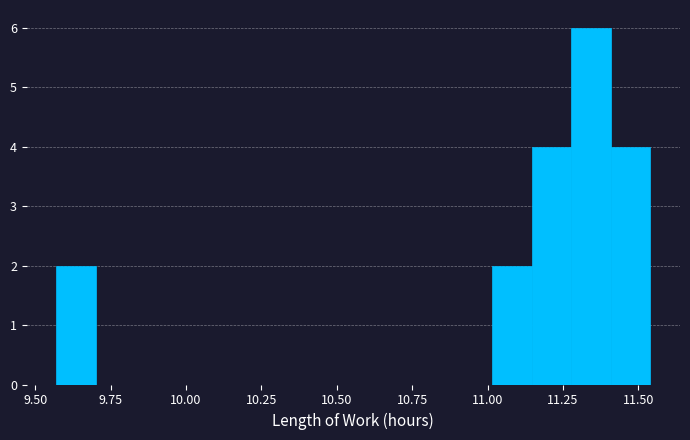

Read against the x-axis, roughly where is the centre of the tallest bar?

11.35